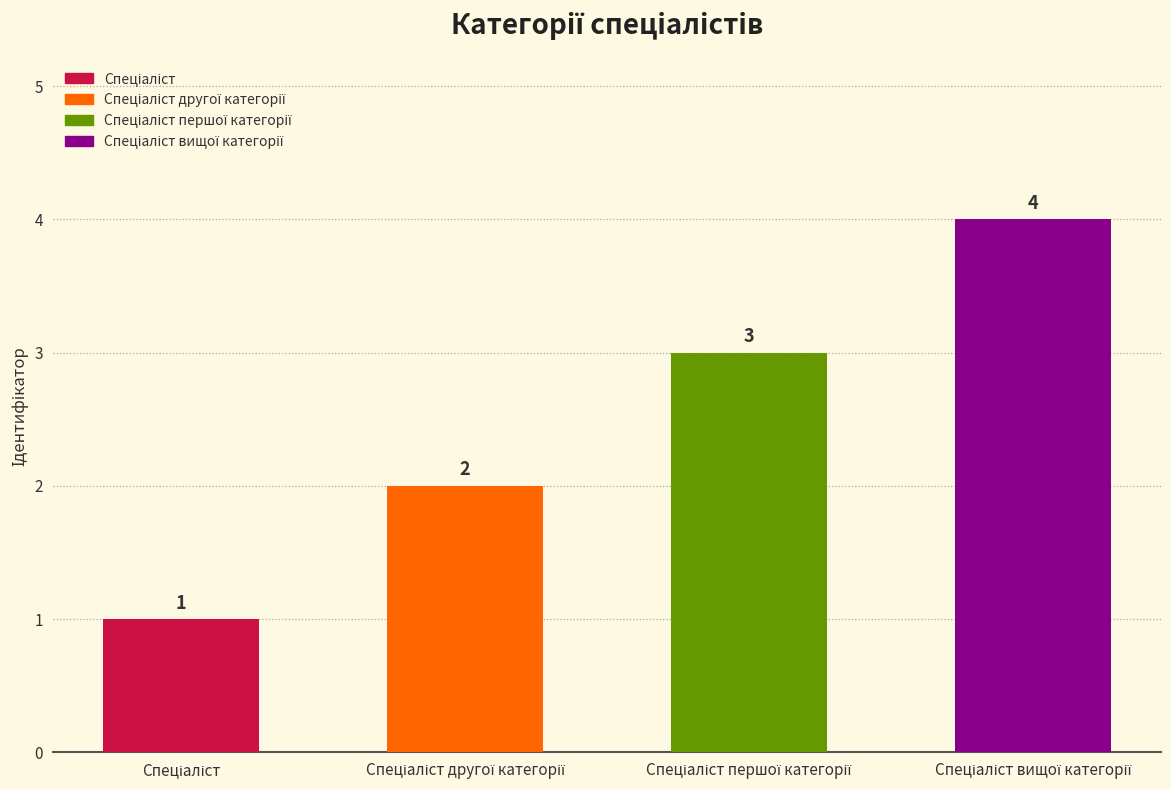

What is the difference between the maximum and minimum values?

3